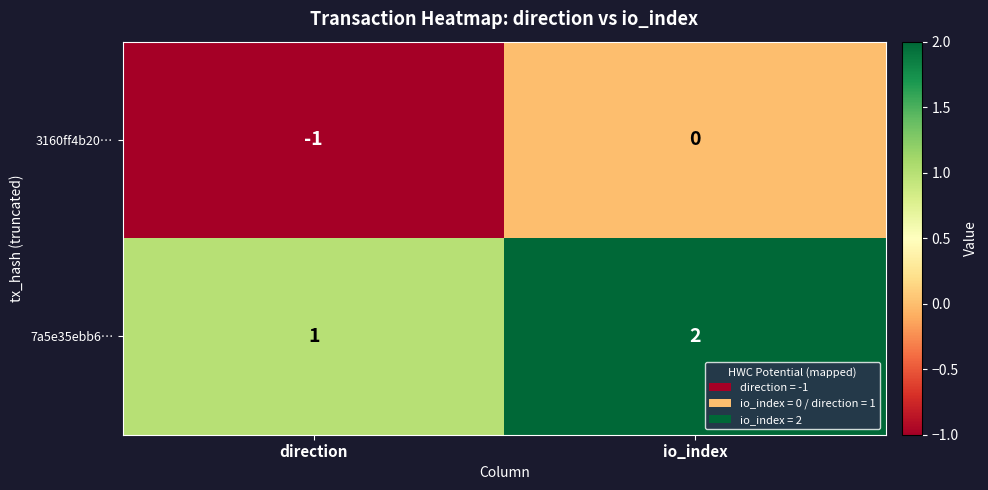

What is the total value across all series at io_index?

2